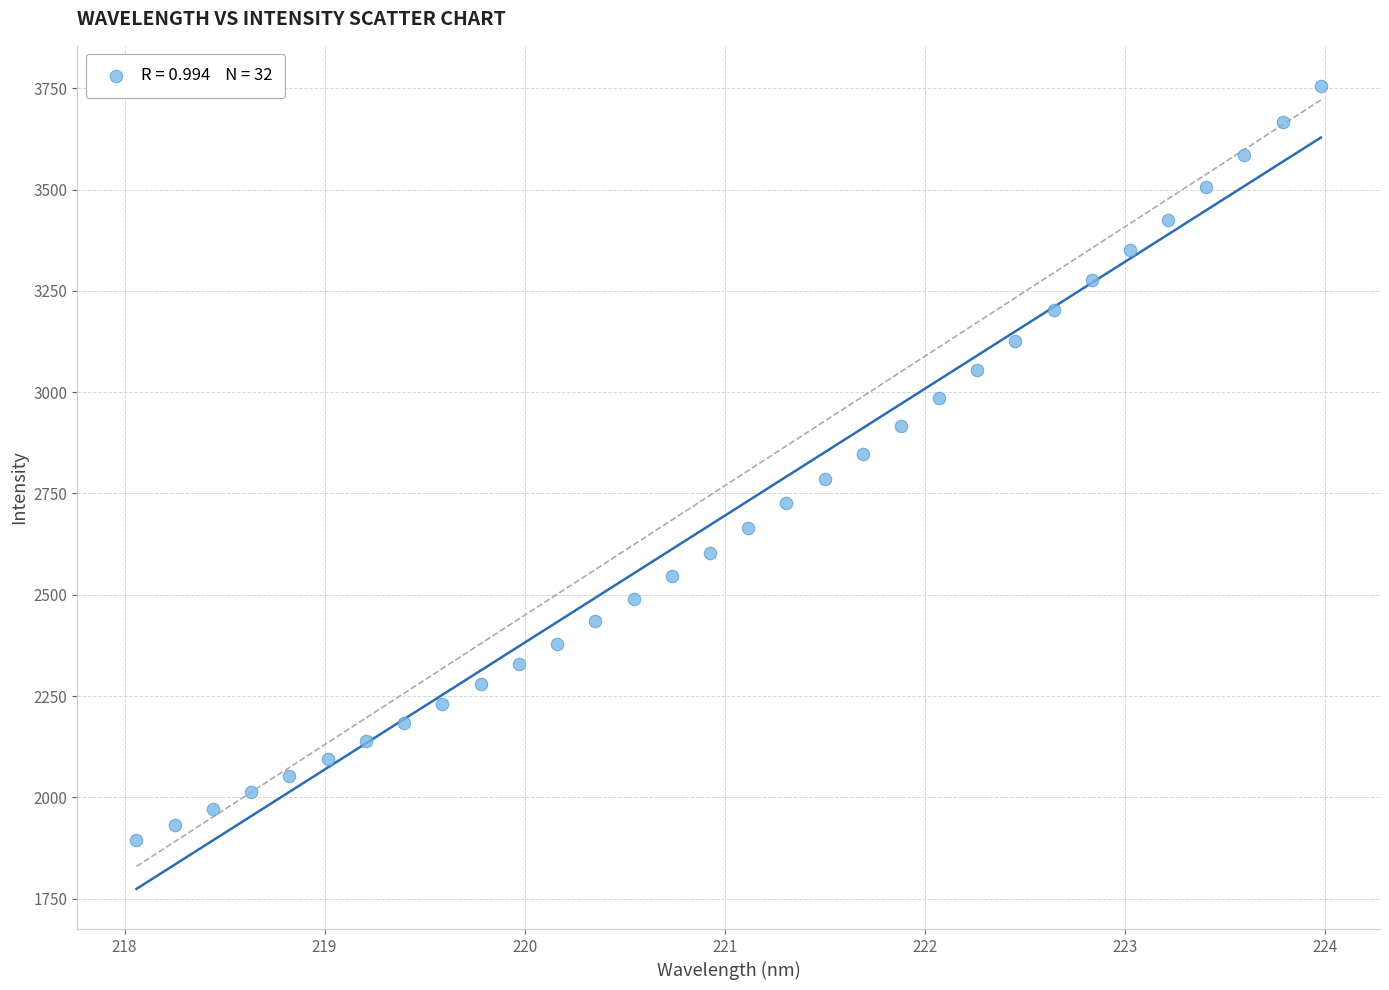

What is the range of Y values (max minus min)?

1862.1